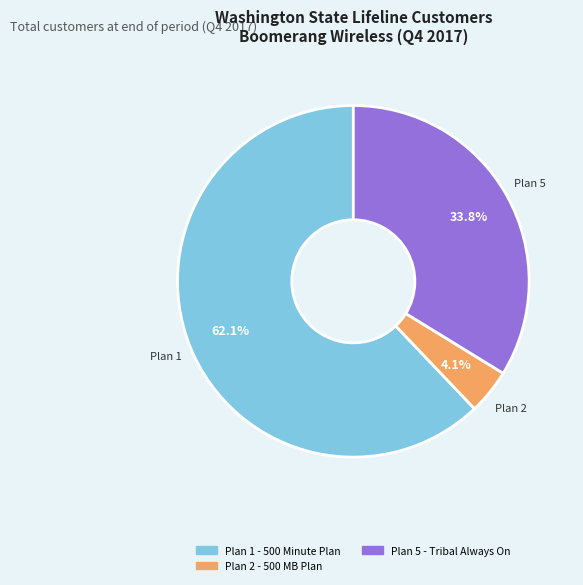

How many segments does this pie chart have?

3